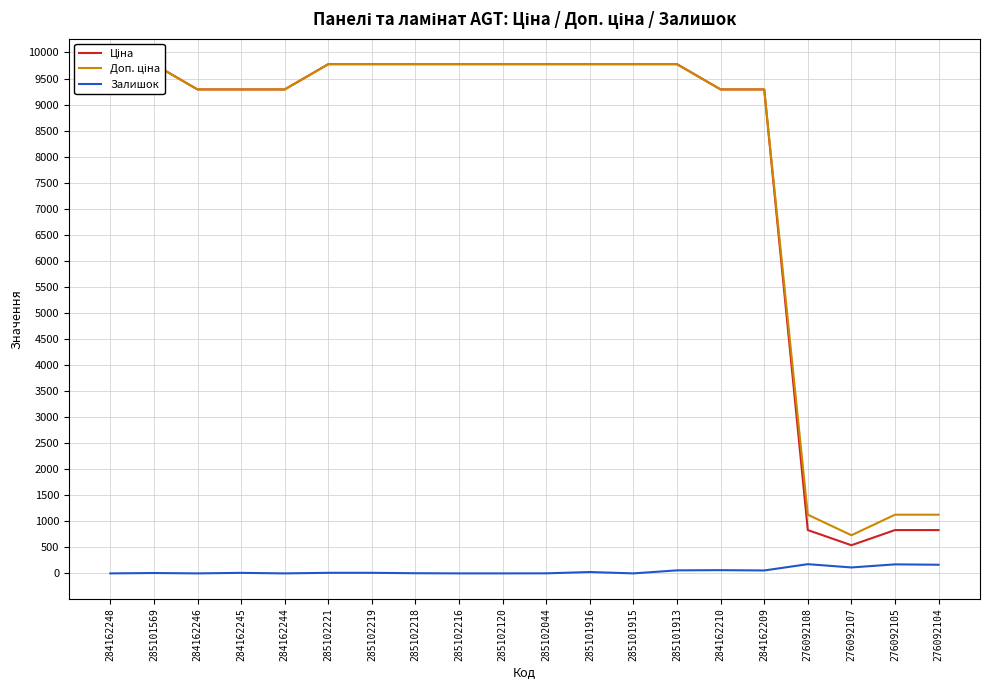

How many values in Залишок are above zero?

14